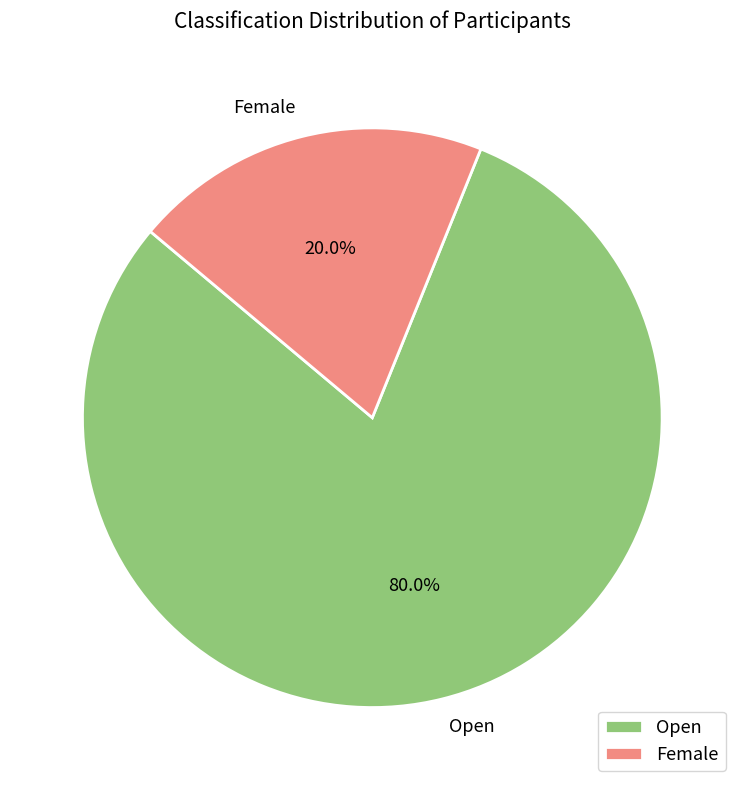

Rank the categories by value from lowest to highest.

Female, Open